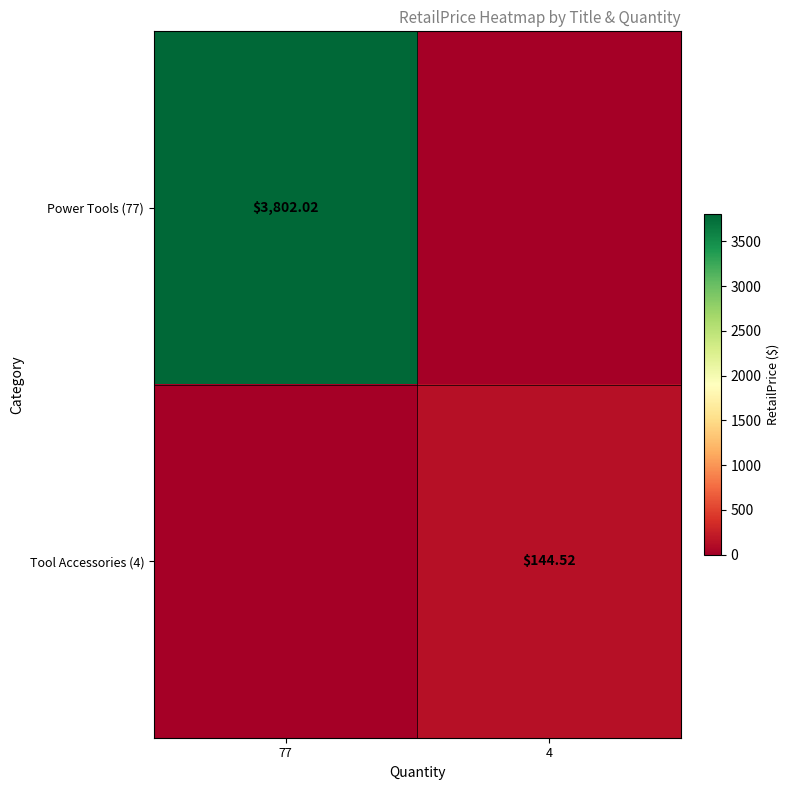

Rank the series by their average value, from lowest to highest.

Tool Accessories (4), Power Tools (77)